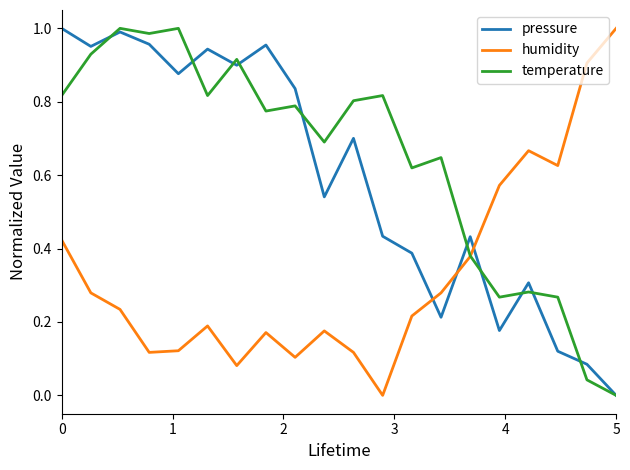

True or false: humidity and pressure intersect in this chart.

True